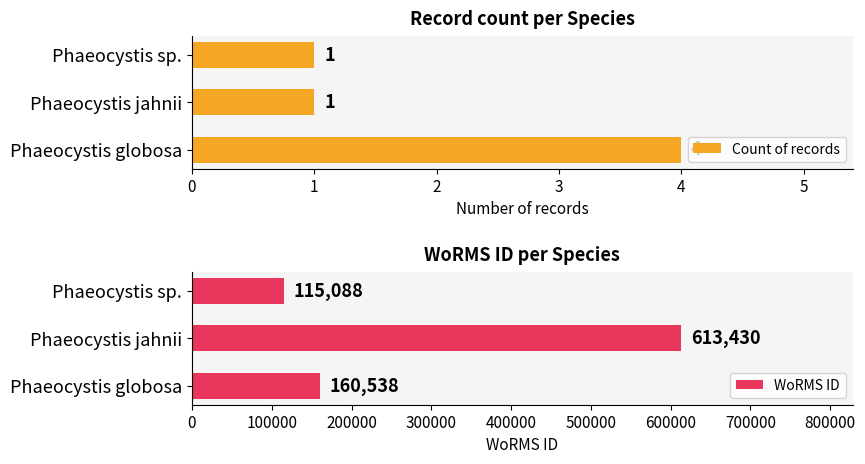

At how many categories does at least one series exceed 112777?

3